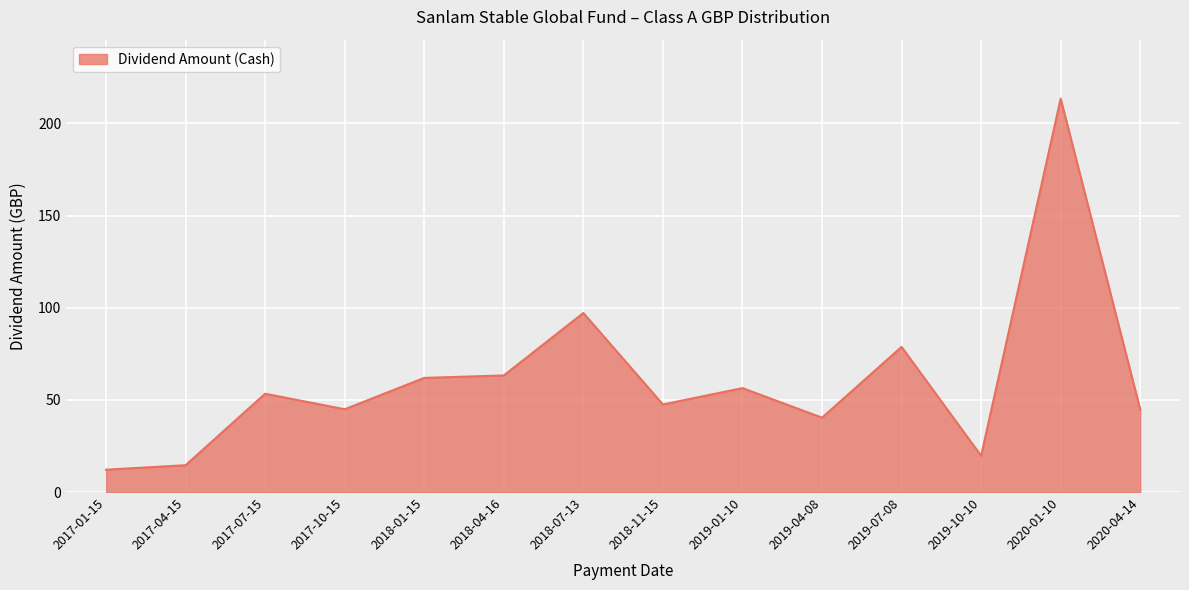

Is it true that the value at 2017-07-15 is 53.3?

True